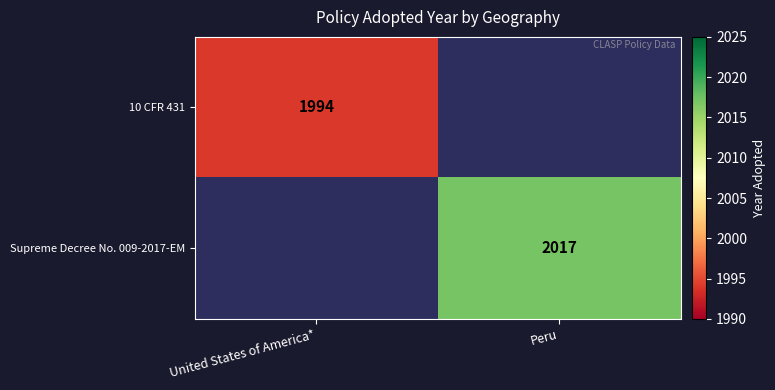

Is the value of 10 CFR 431 at United States of America* greater than the value of Supreme Decree No. 009-2017-EM at Peru?

No